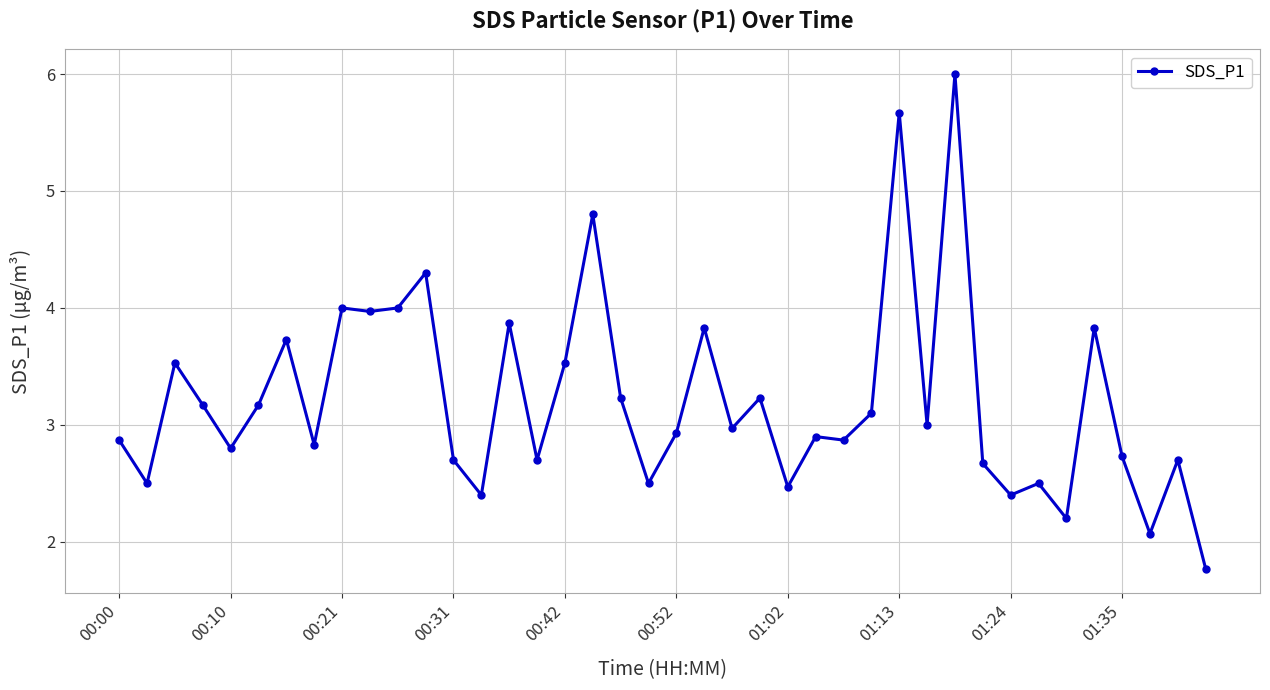

What is the sum of all values?

128.4